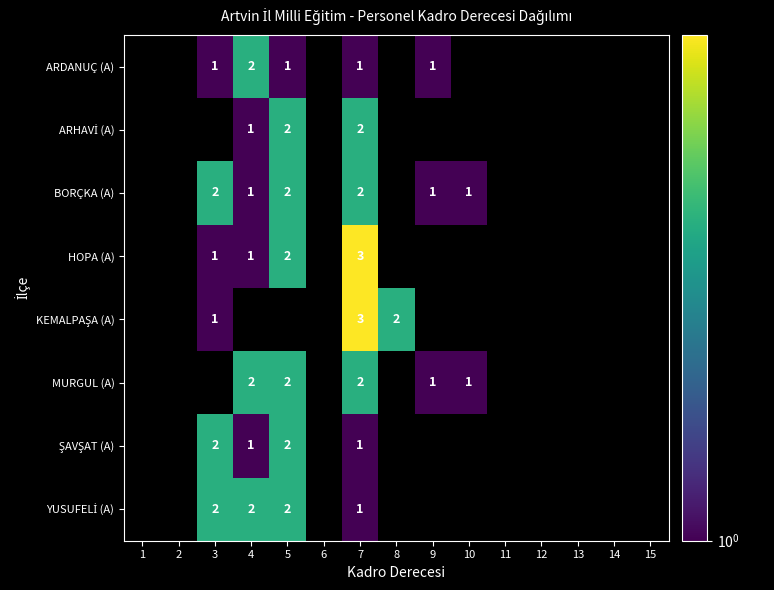

At which category is the sum across all series the highest?

7